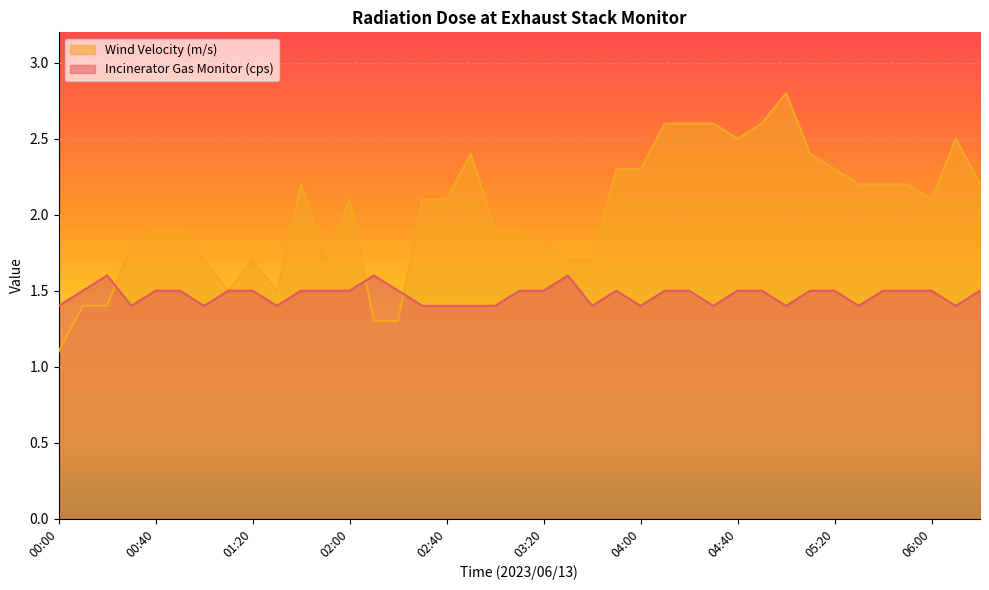

What is the value of the Wind Velocity (m/s) point at the 29th from the left?

2.5